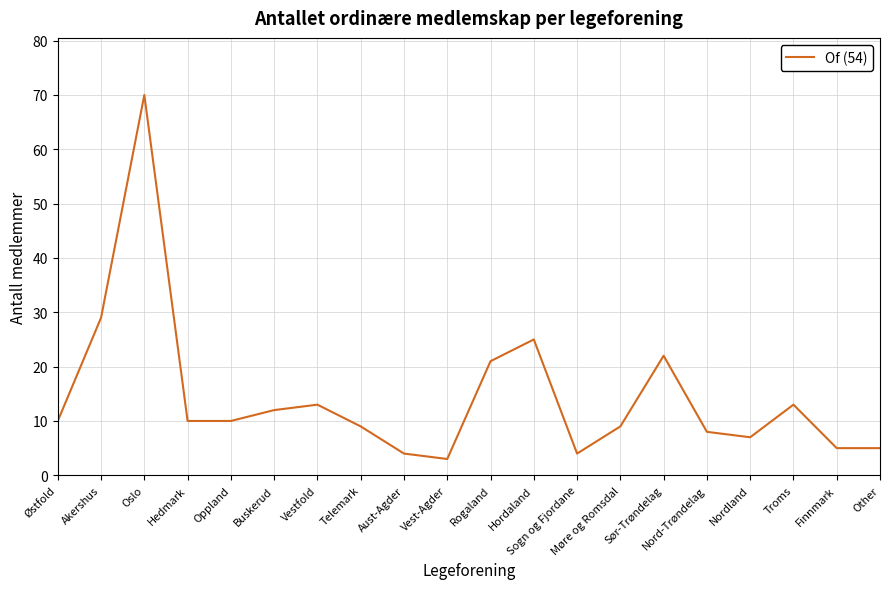

Does the chart display data point markers on the line(s)?

No